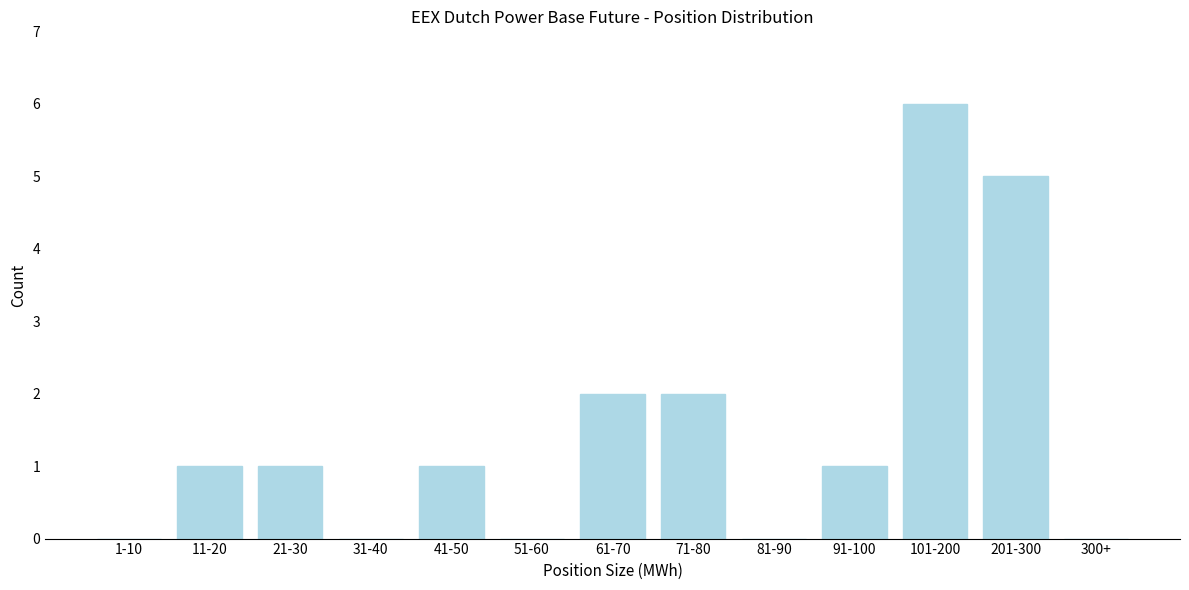

Reading right to left, list all the values displayed in this chart.

300+=0	201-300=5	101-200=6	91-100=1	81-90=0	71-80=2	61-70=2	51-60=0	41-50=1	31-40=0	21-30=1	11-20=1	1-10=0